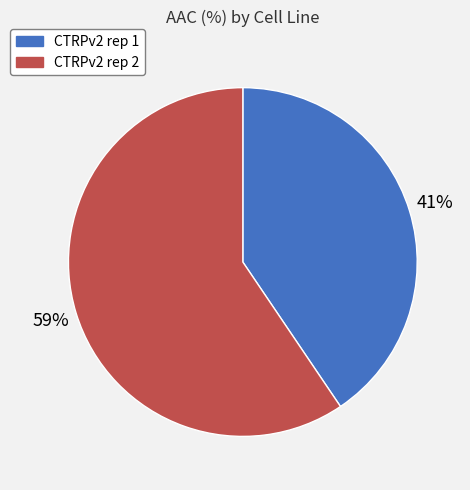

To the nearest percent, what is the average slice percentage?

50%